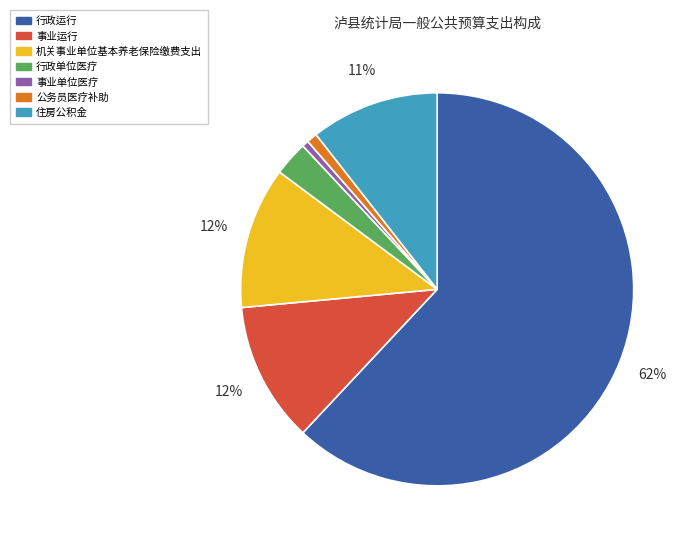

Which slice is the largest?

行政运行